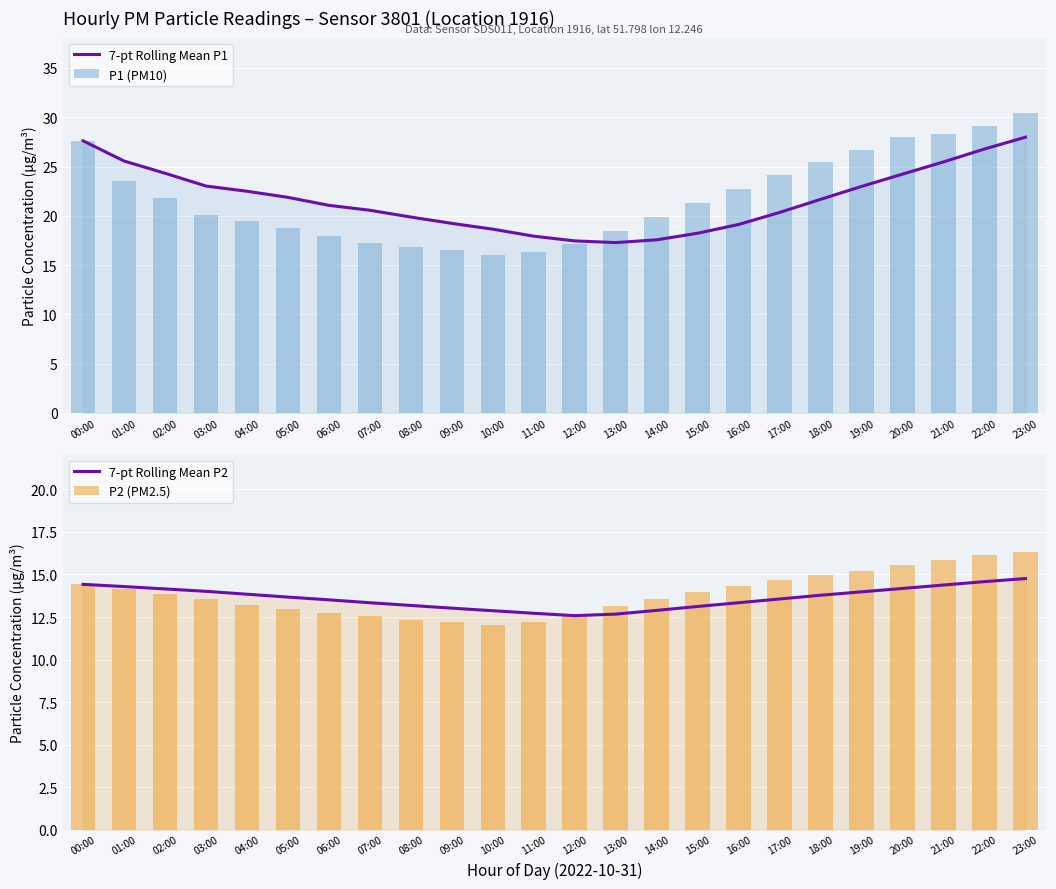

How many values in the P2 (PM2.5) series exceed 13?

16